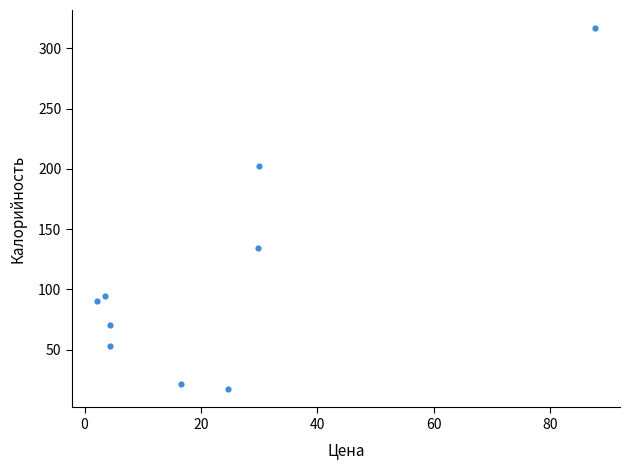

What is the range of X values (max minus min)?

85.6